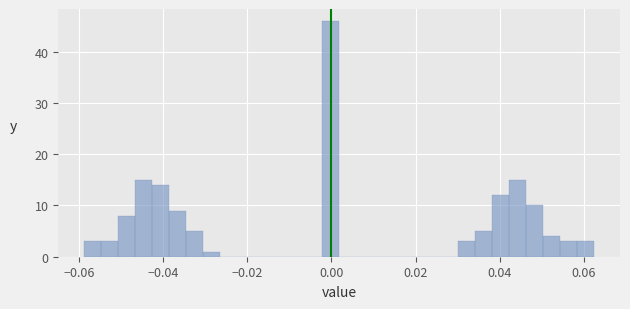

Read against the x-axis, roughly where is the centre of the tallest bar?

0.000